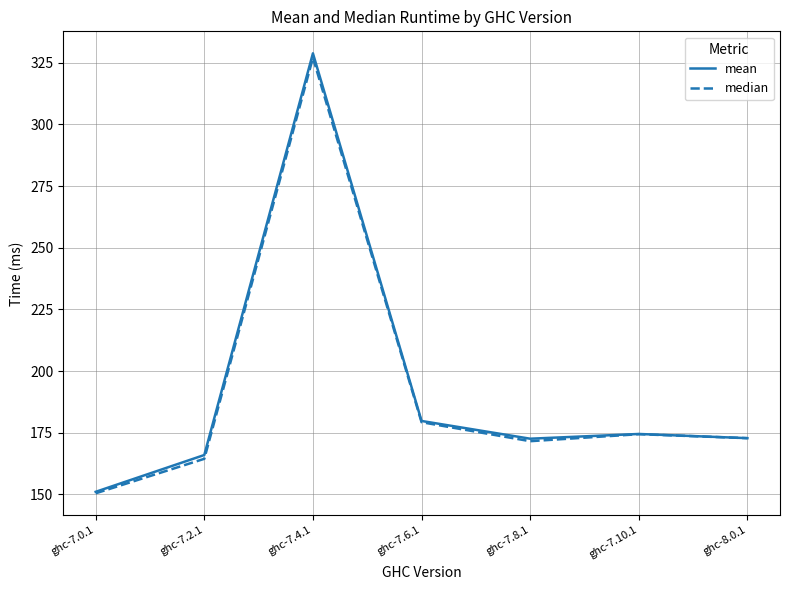

The mean series shows 309.1 at ghc-7.8.1. True or false?

False